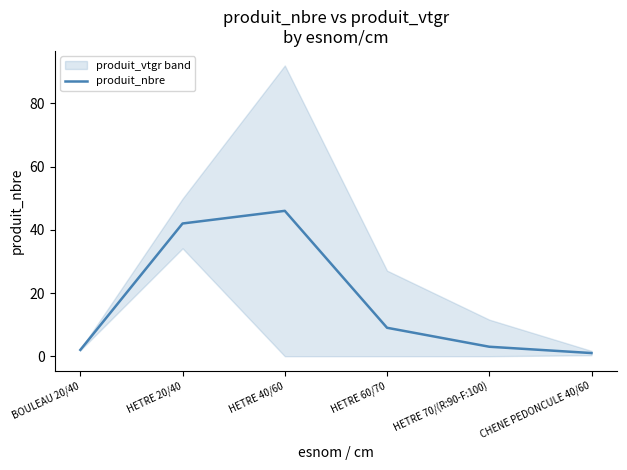

Rank the categories by value from highest to lowest.

HETRE 40/60, HETRE 20/40, HETRE 60/70, HETRE 70/(R:90-F:100), BOULEAU 20/40, CHENE PEDONCULE 40/60